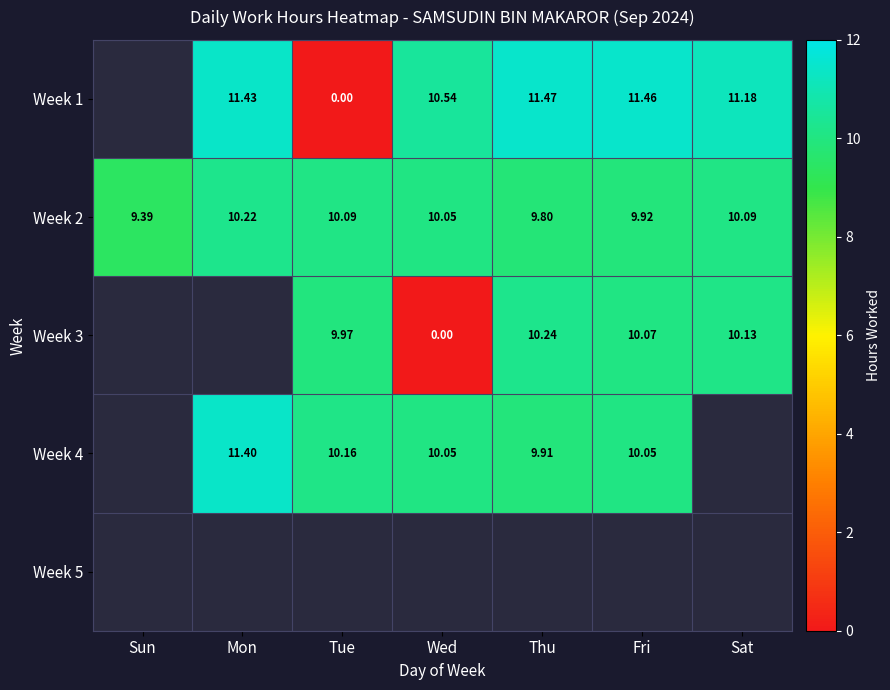

Which series has the largest total across all categories?

Week 2